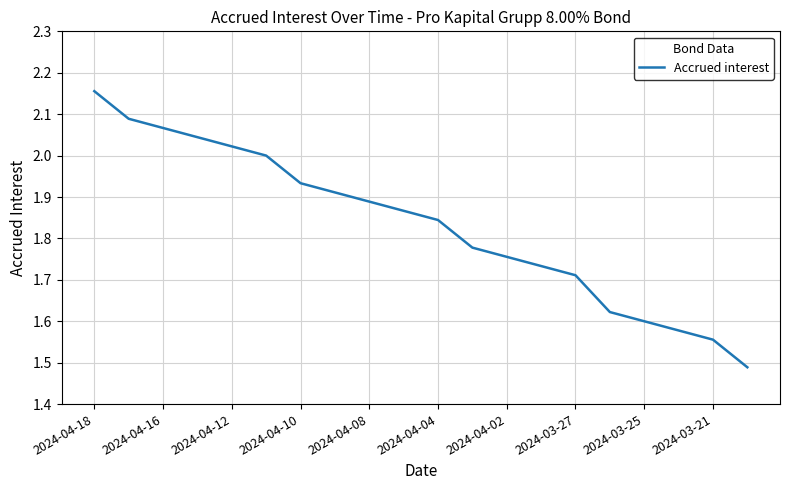

What is the difference between the maximum and minimum values?

0.7